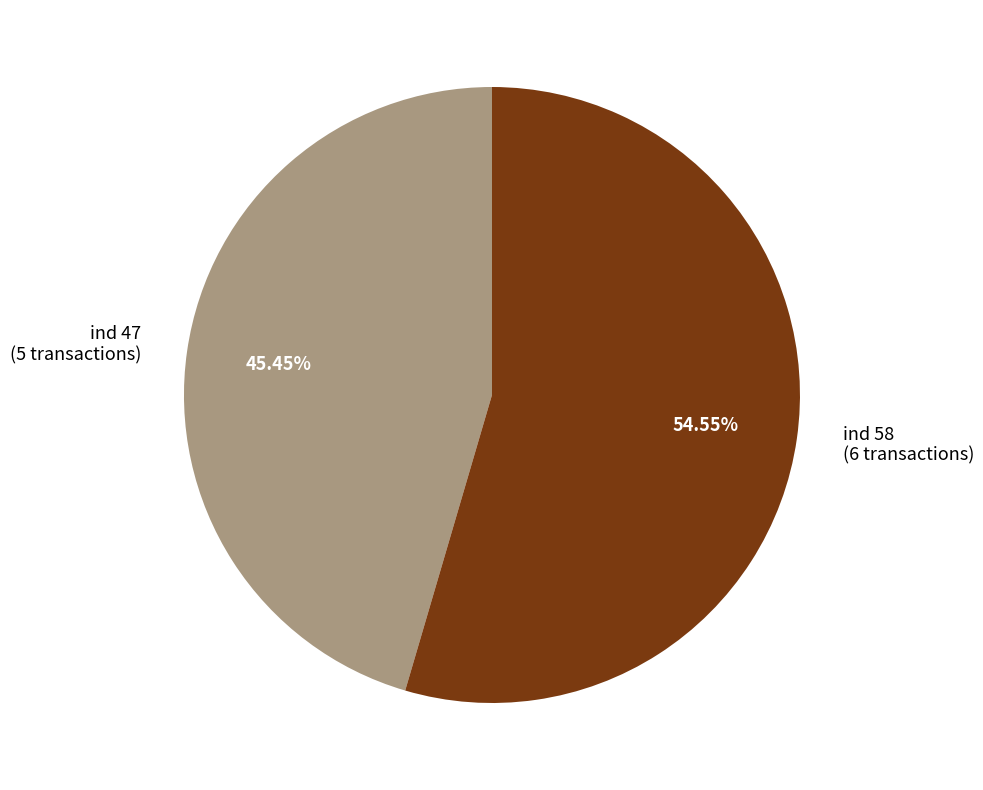

Count the number of slices in the pie.

2